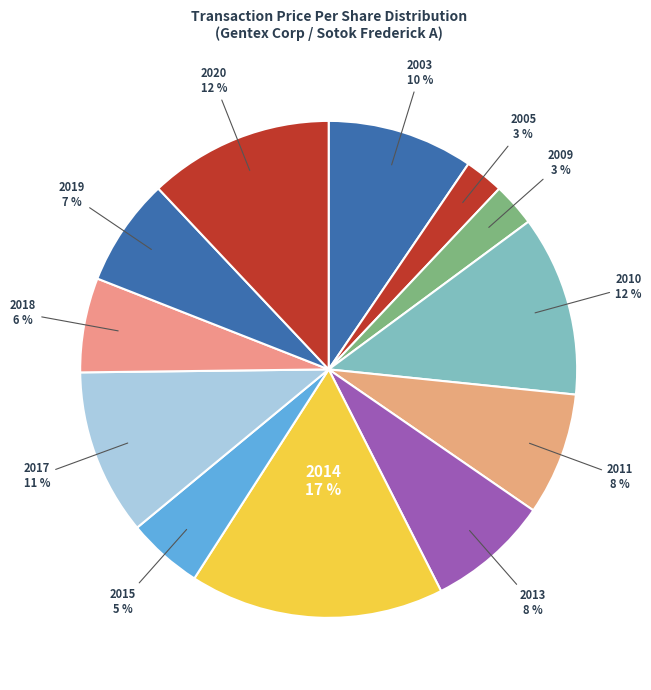

Does 2003 represent more than half of the total?

No